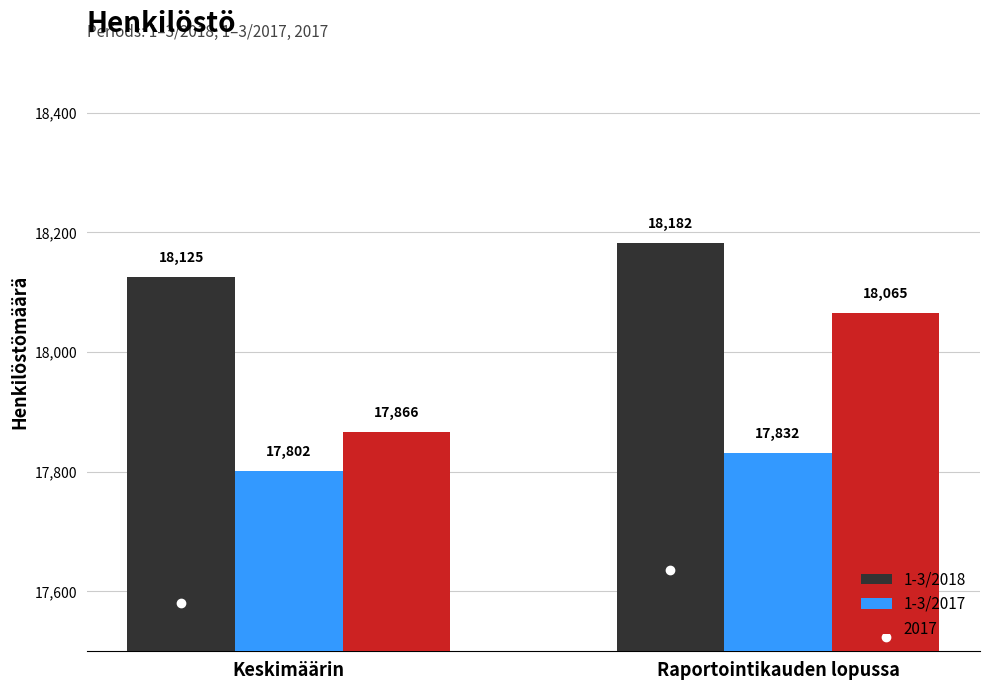

What value does the 1-3/2018 series have at Raportointikauden lopussa, to the nearest 10?

18180